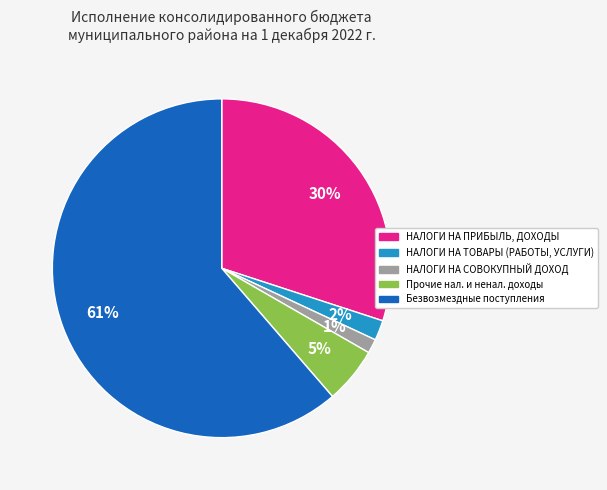

How many slices are in this pie chart?

5